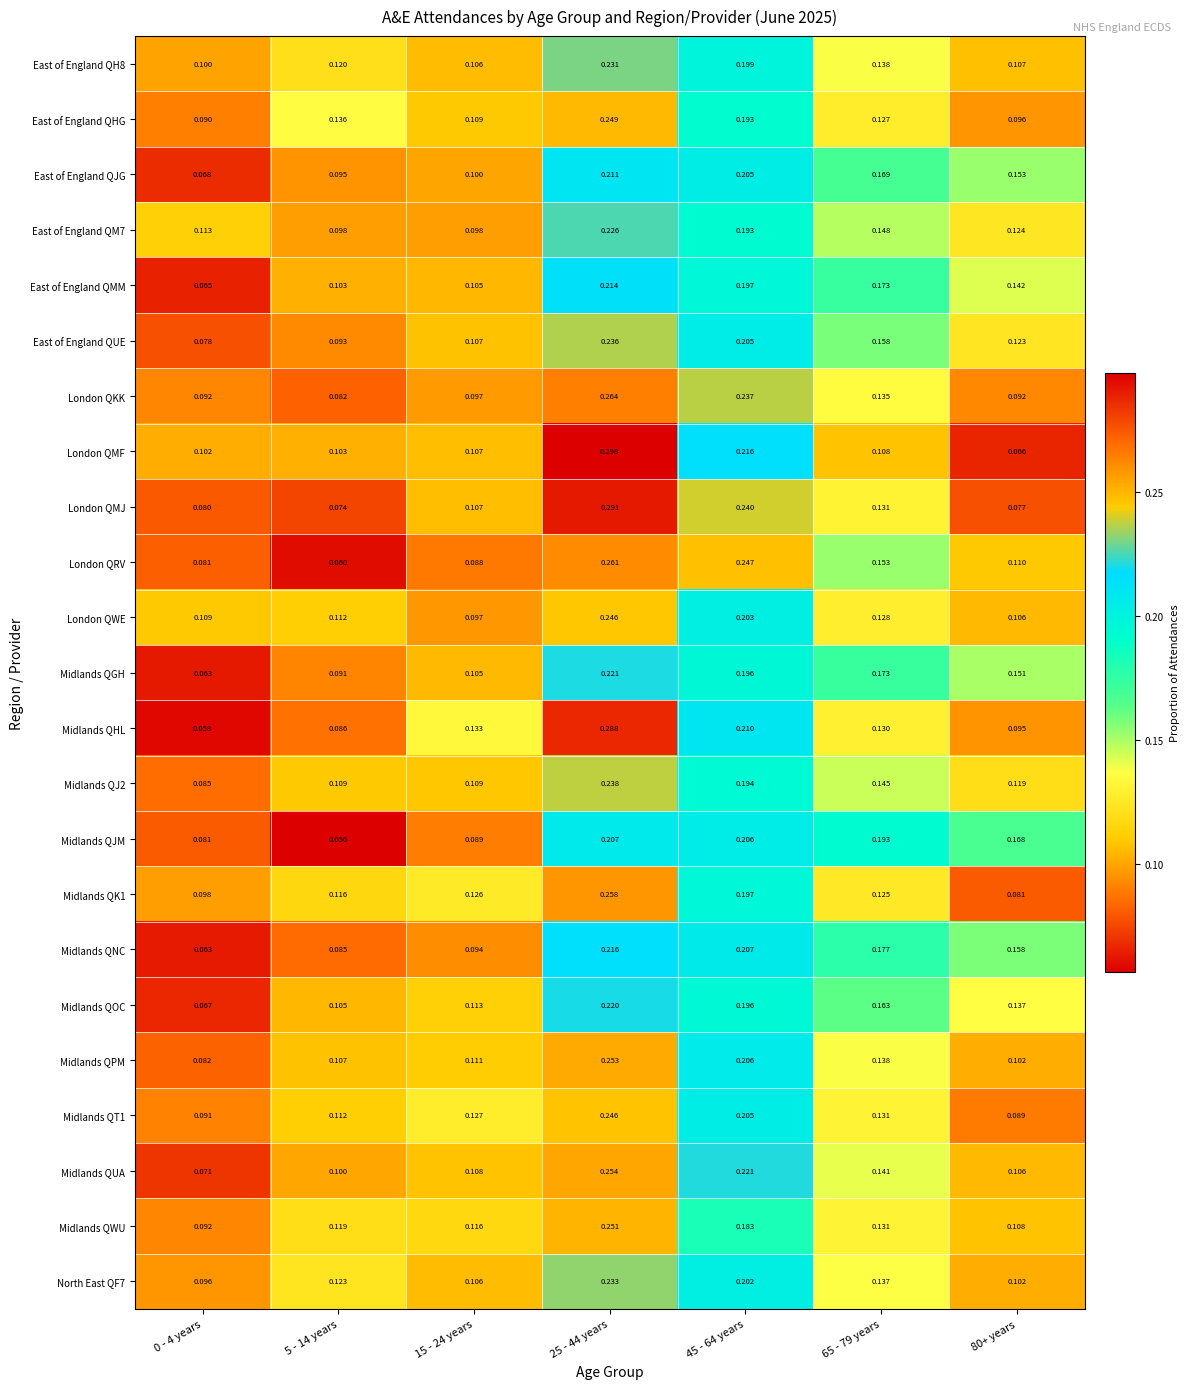

At which category is the sum across all series the highest?

25 - 44 years